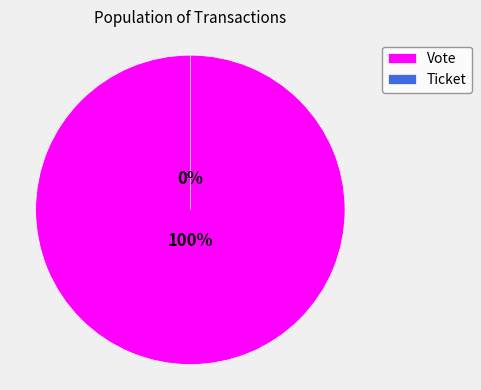

Rank the categories by value from lowest to highest.

Ticket, Vote